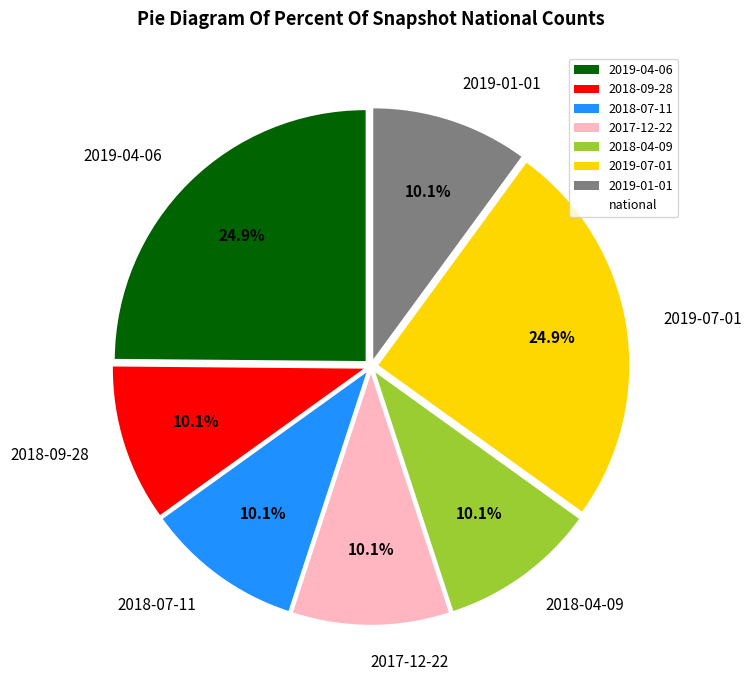

Combined, do 2019-04-06 and 2018-09-28 account for over 50%?

No